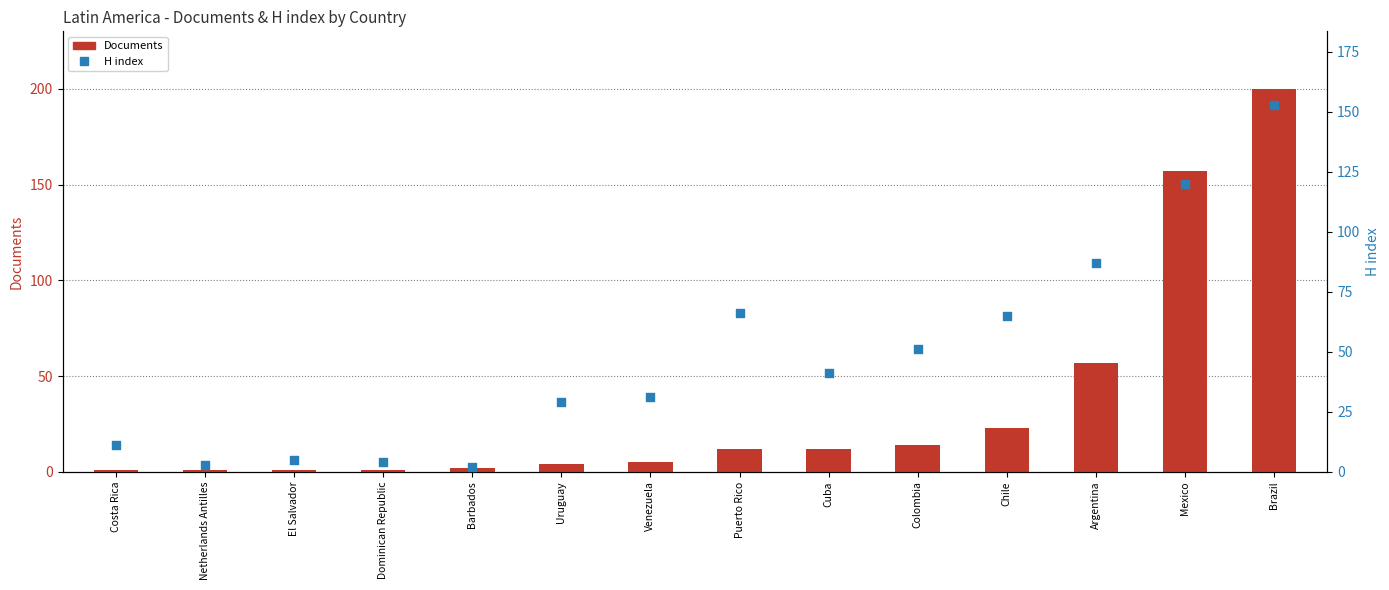

At which category is the sum across all series the highest?

Brazil